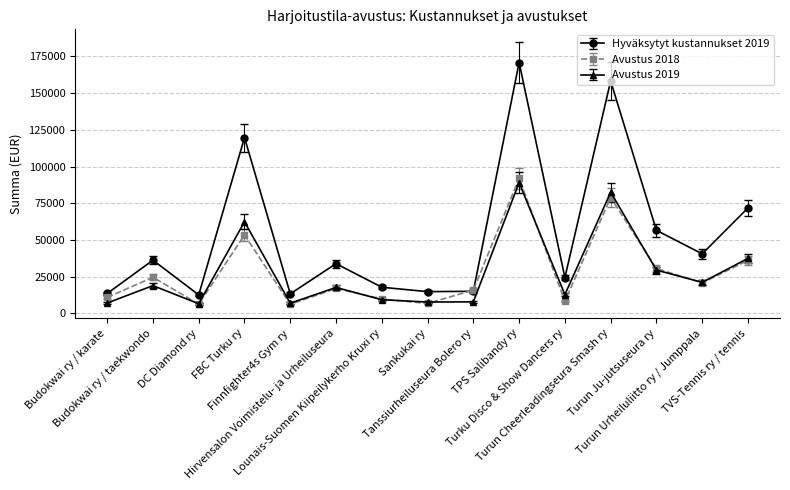

The Avustus 2019 series shows 9271.4 at Lounais-Suomen Kiipeilykerho Kruxi ry. True or false?

True